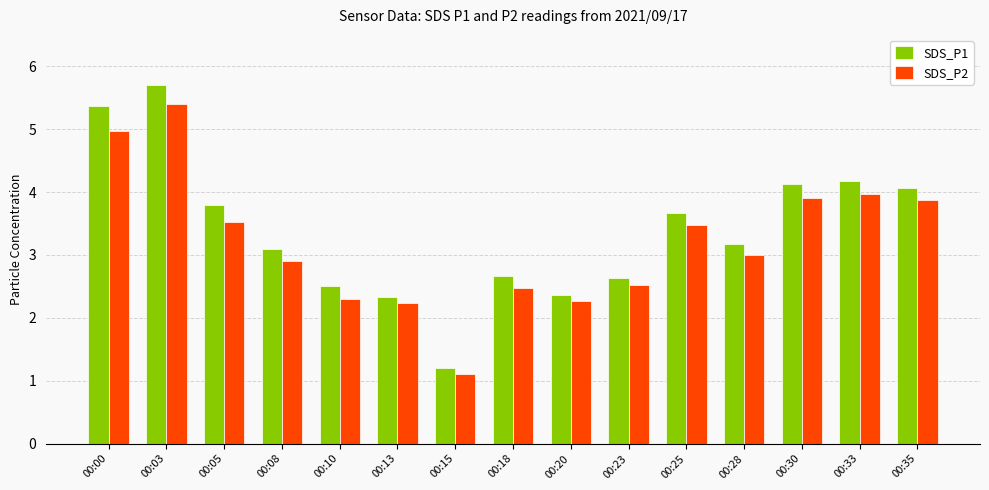

Does the chart contain stacked bars?

No